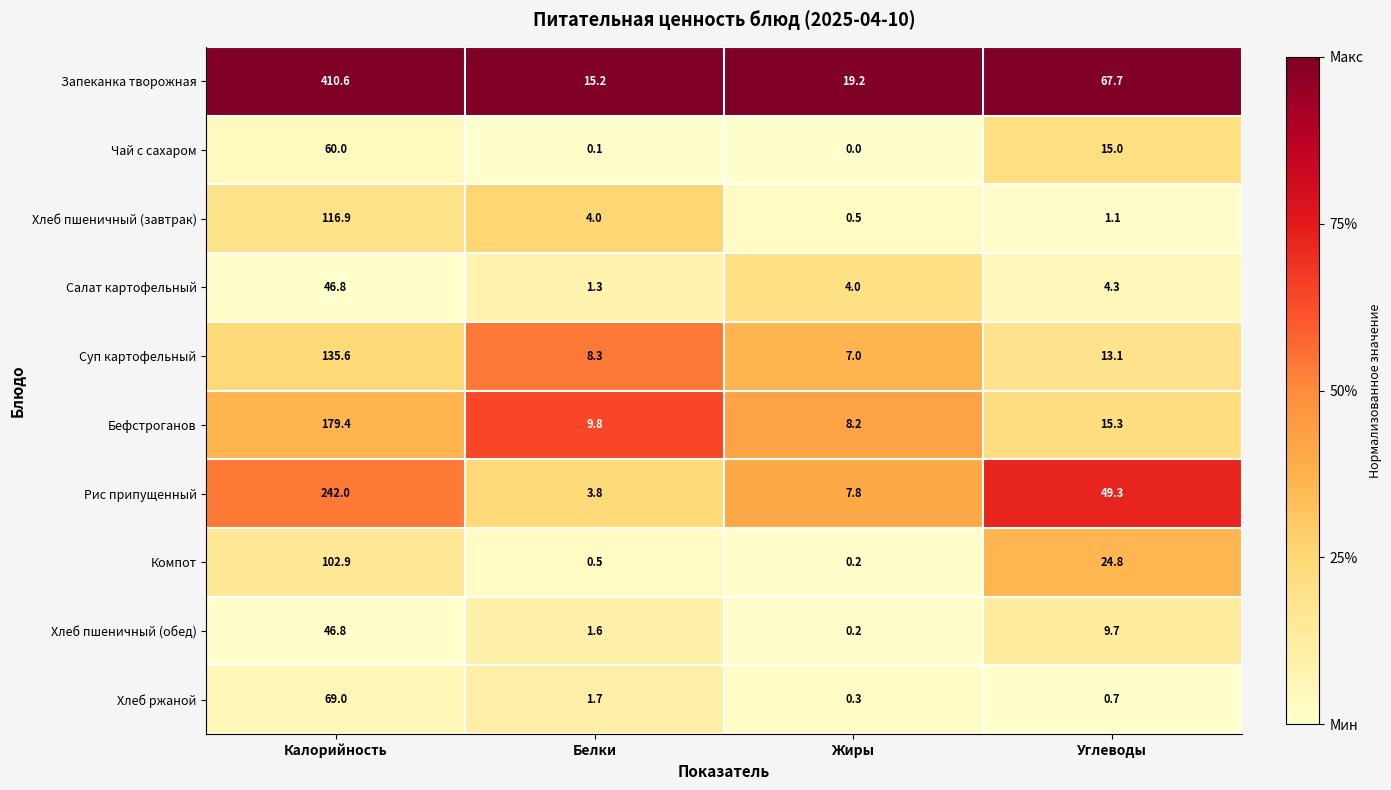

At which label does Рис припущенный first exceed 49?

Калорийность